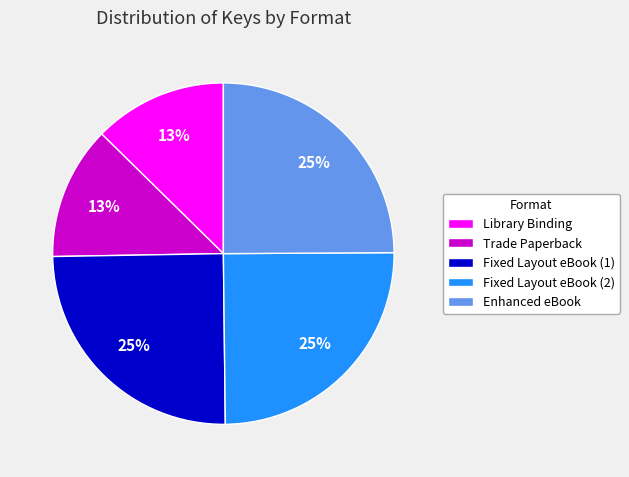

Does Library Binding account for over 50% of the chart?

No